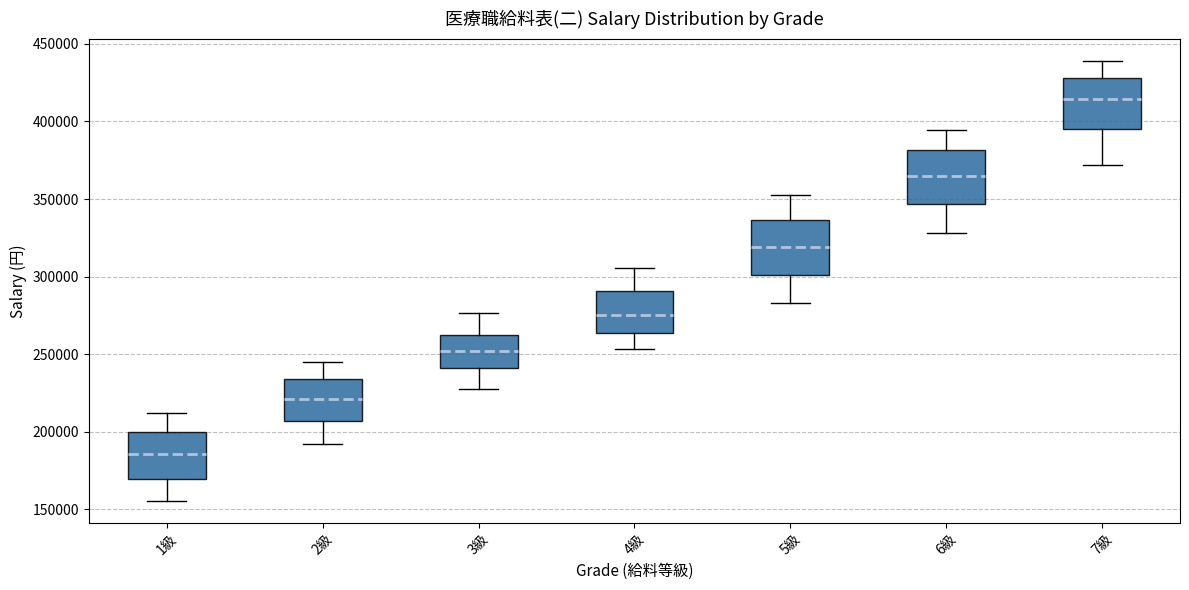

Reading left to right, read every box against the y-axis: the position of its median line, the range the box covers, and the ends of its whiskers. The values are not printed on the chart, so give them approximately, as read against the axis.

1級: median 185000, box 170000 to 200000, whiskers 155000 to 210000
2級: median 220000, box 205000 to 235000, whiskers 190000 to 245000
3級: median 250000, box 240000 to 260000, whiskers 225000 to 275000
4級: median 275000, box 265000 to 290000, whiskers 255000 to 305000
5級: median 320000, box 300000 to 335000, whiskers 285000 to 355000
6級: median 365000, box 345000 to 380000, whiskers 330000 to 395000
7級: median 415000, box 395000 to 430000, whiskers 370000 to 440000